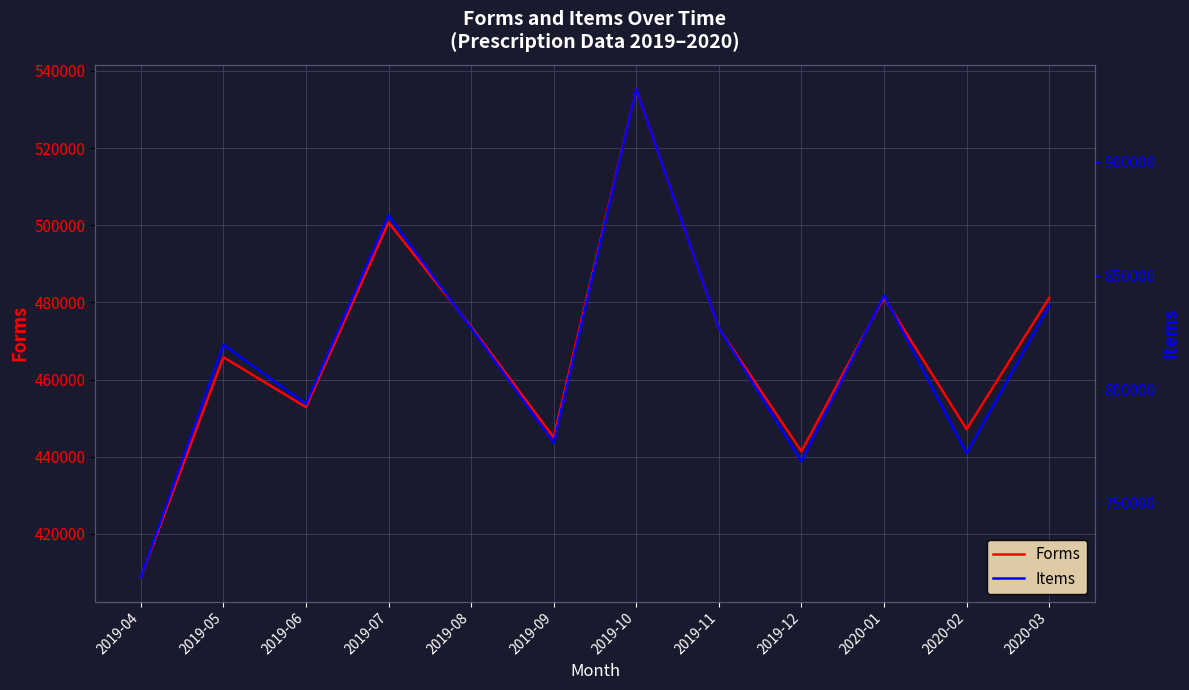

The value of Items at 2019-05 is 819551. True or false?

True